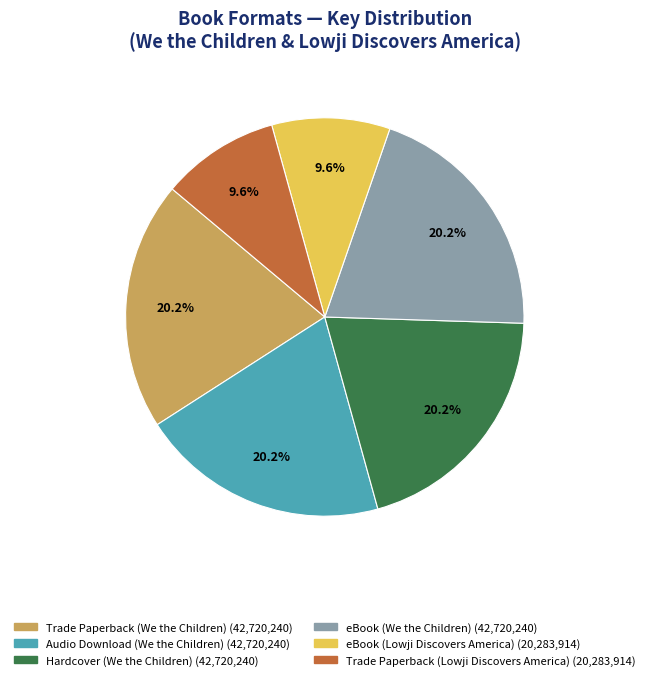

Is there a majority slice in this chart?

No